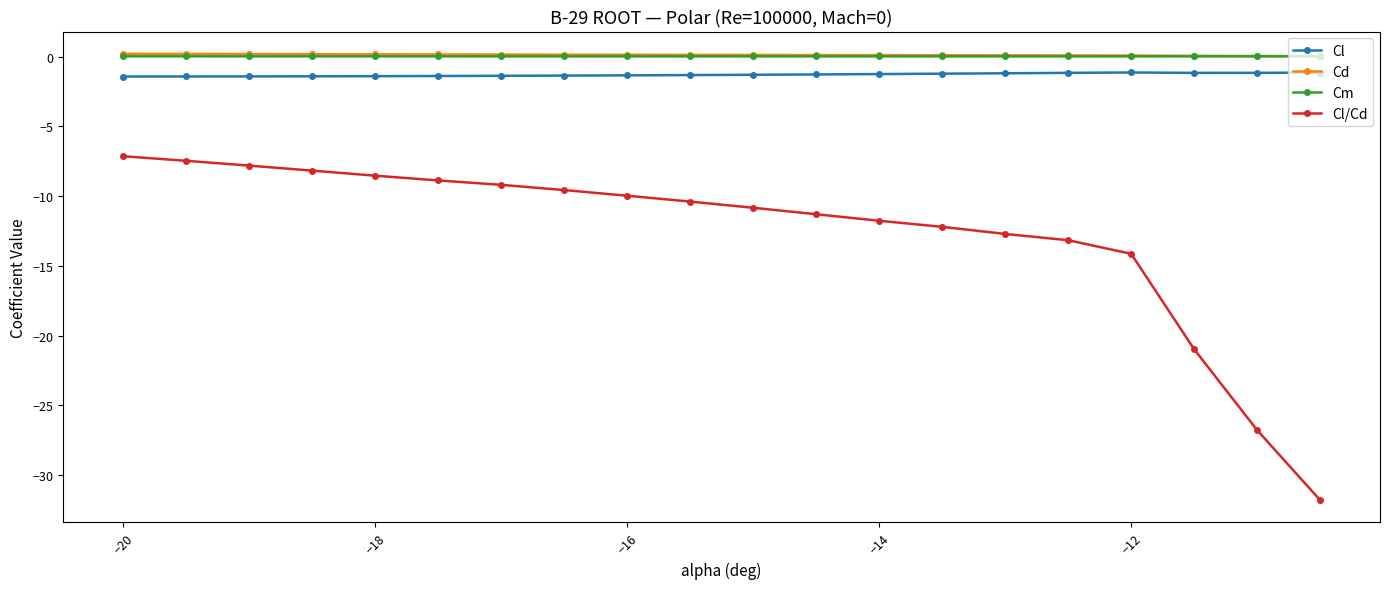

Which series has the largest range (max minus min)?

Cl/Cd